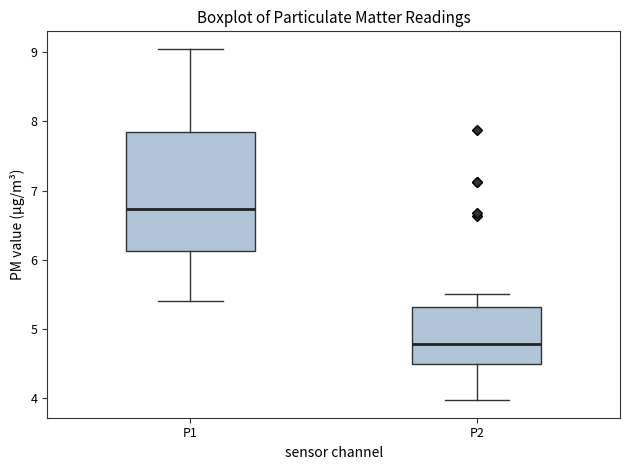

Where is the lower edge of the box for P1 on the y-axis? The values are not printed on the chart, so give them approximately, as read against the axis.

6.1